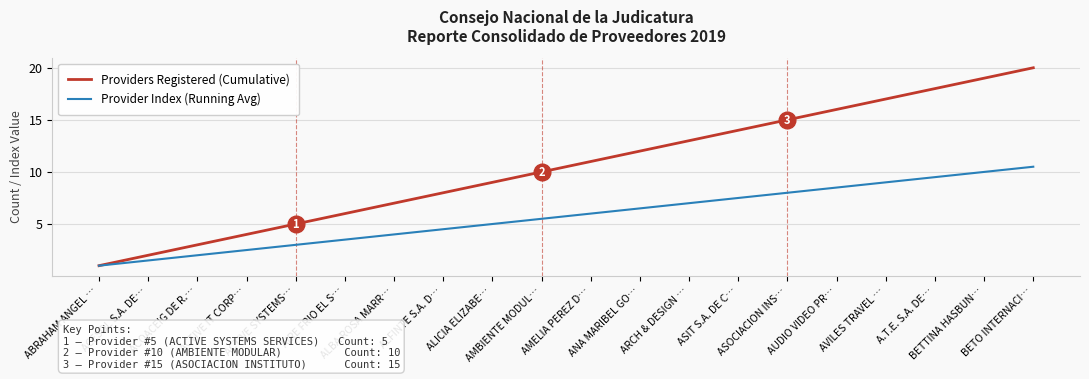

Which series has the widest spread of values?

Providers Registered (Cumulative)